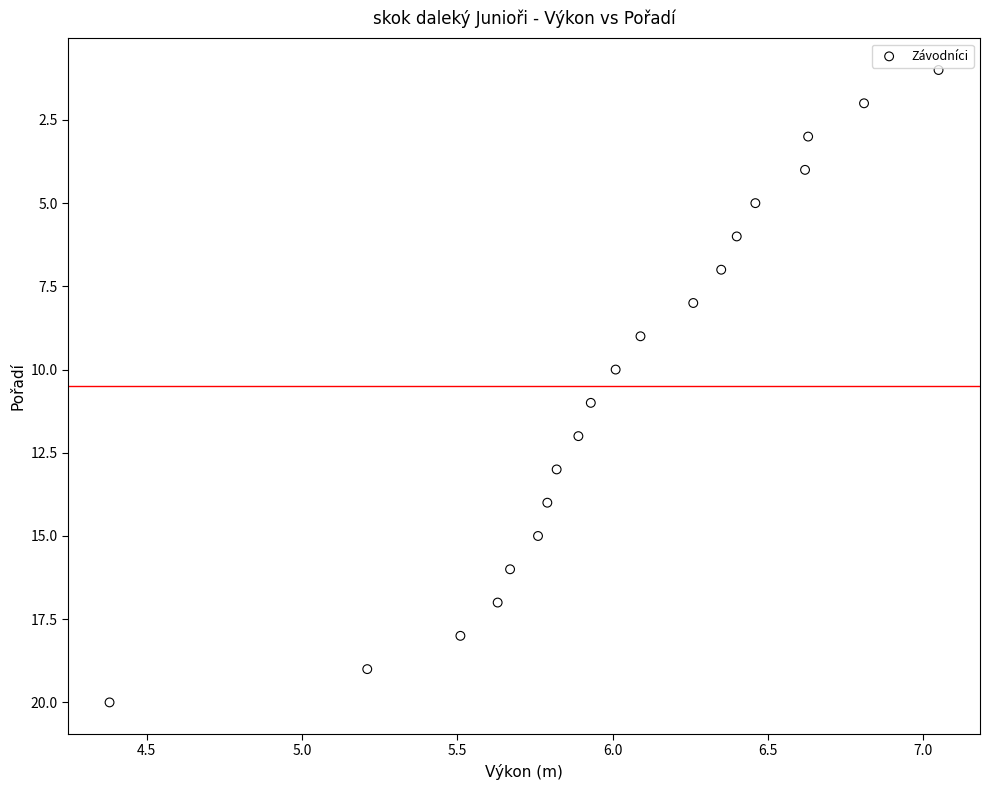

What is the range of Y values (max minus min)?

19